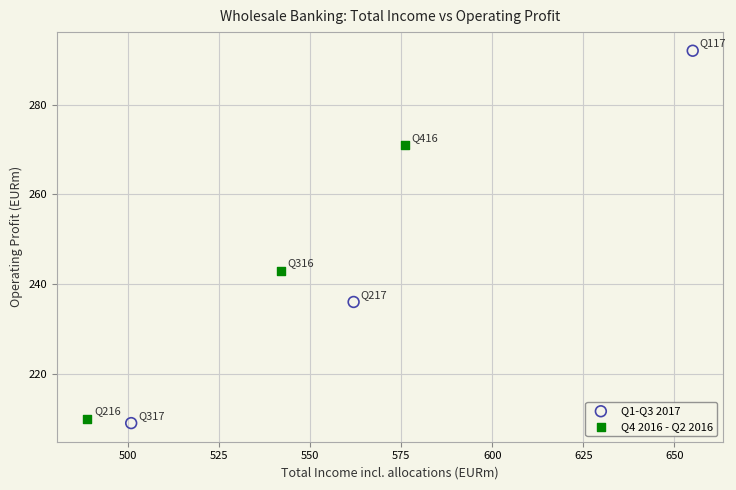

What are all the series names shown in the legend?

Q1-Q3 2017, Q4 2016 - Q2 2016